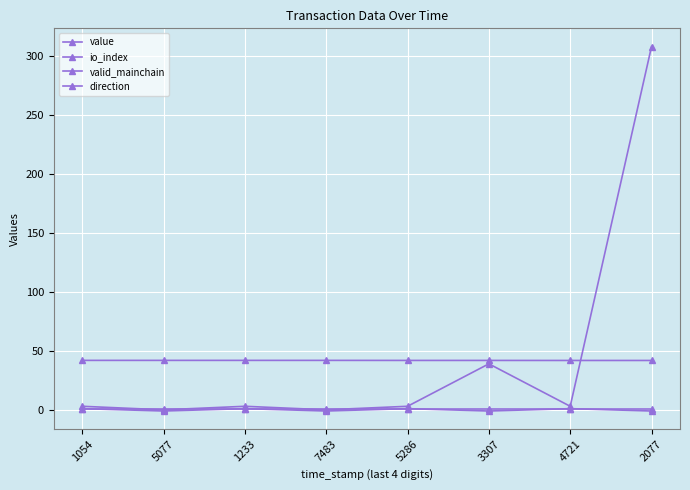

At 1233, list the series in order from largest to smallest.

value, io_index, valid_mainchain, direction